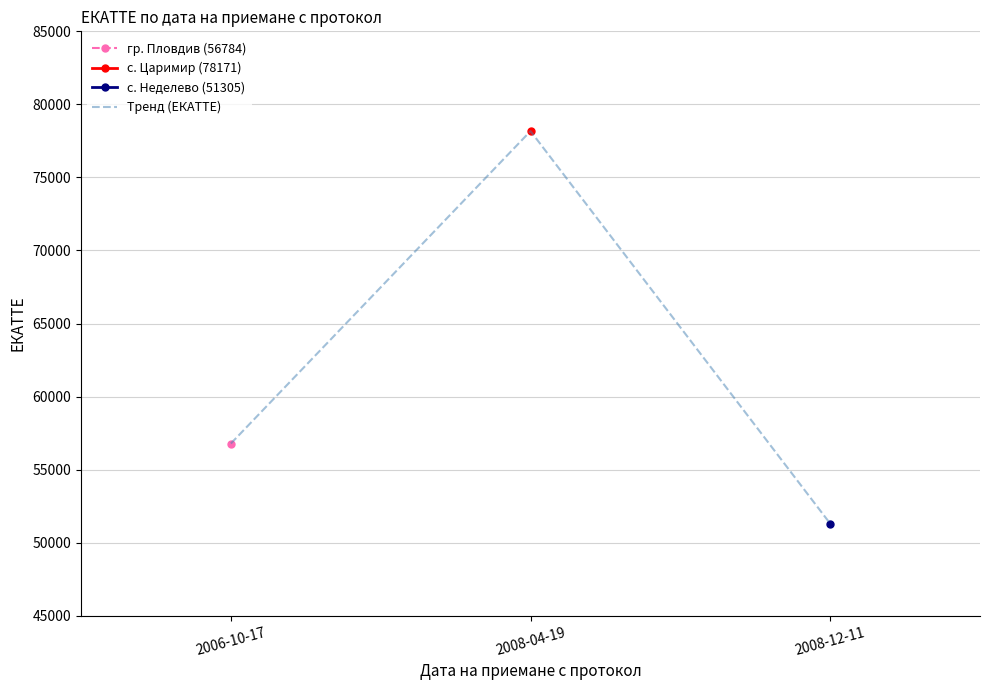

What is the ratio of the value at 2008-04-19 to the value at 2008-12-11?

1.5